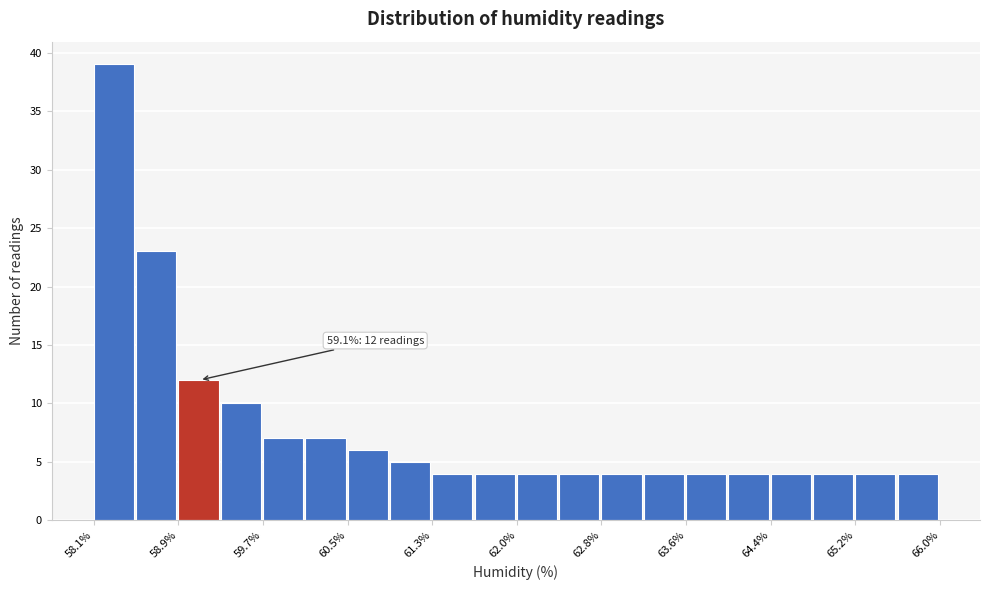

Around what value on the x-axis is the tallest bar? Give the approximate position of its centre, as read against the axis.

58.3